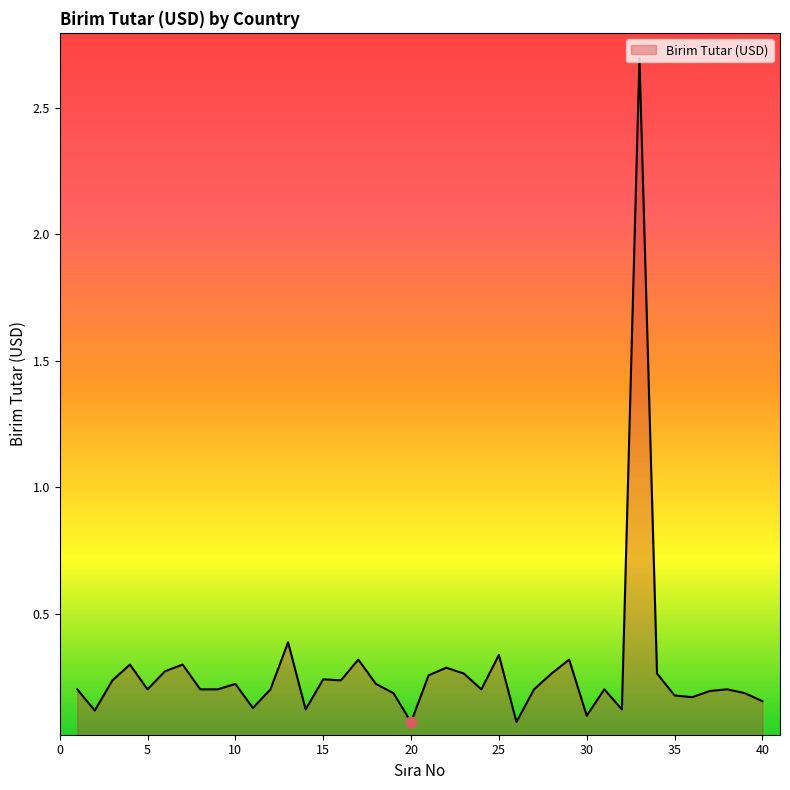

What is the maximum value shown in the chart?

2.7